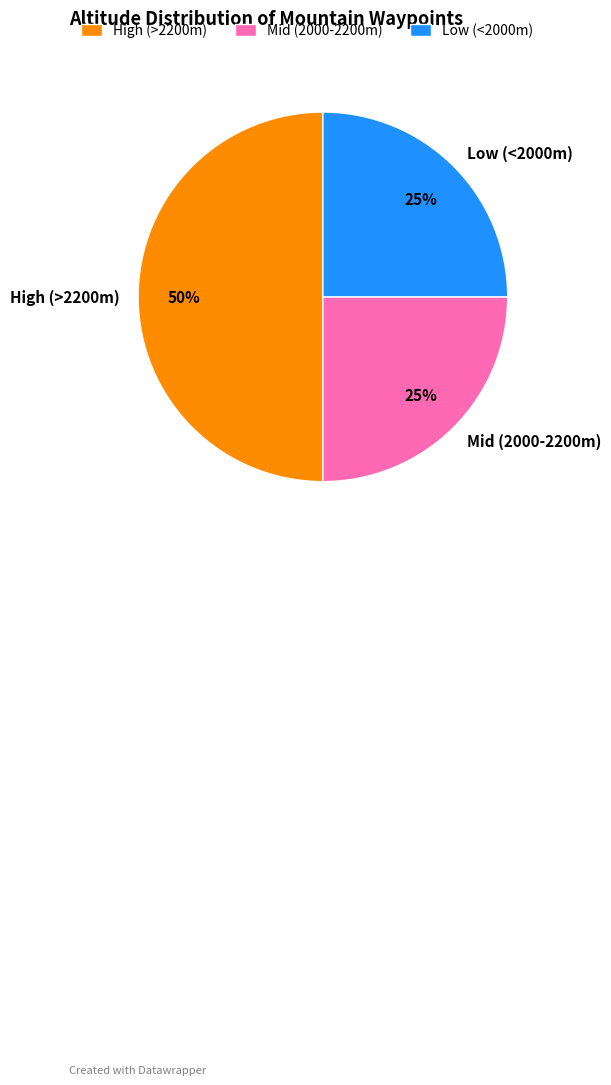

Which has a higher value, High (>2200m) or Mid (2000-2200m)?

High (>2200m)